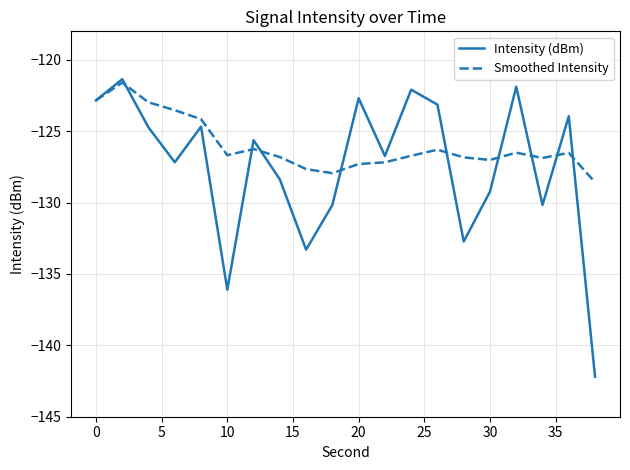

Which series has the largest total across all categories?

Smoothed Intensity